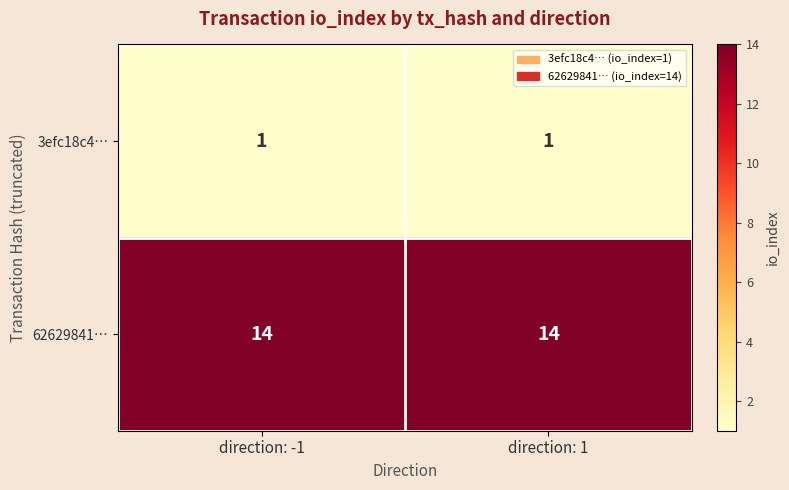

Rank the series by their average value, from lowest to highest.

3efc18c4…, 62629841…